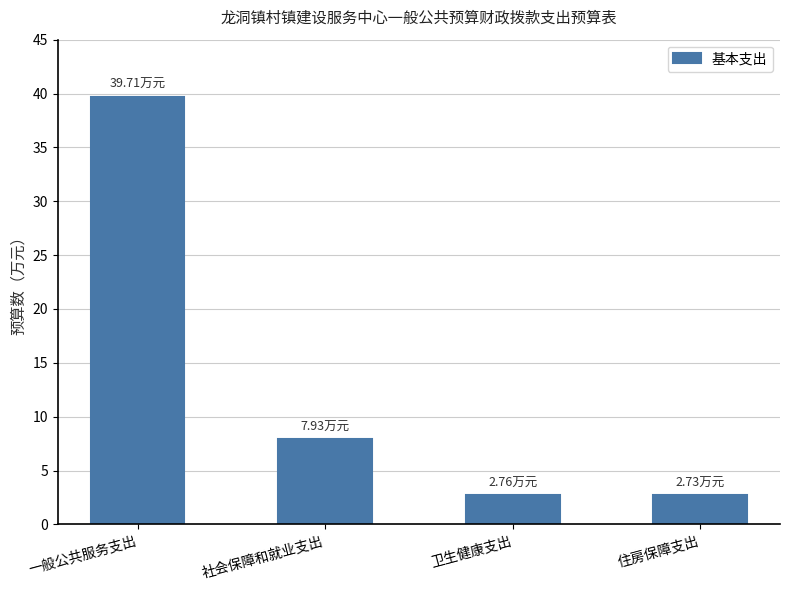

What is the label of the 4th bar from the right?

一般公共服务支出